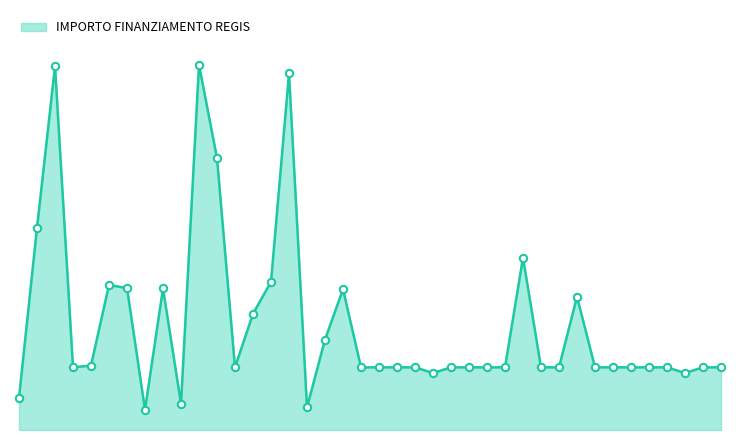

Is this an area chart (filled region under the line)?

Yes